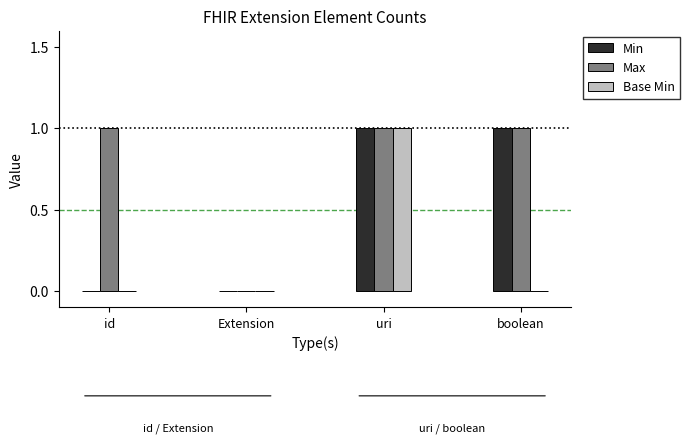

Which series has the largest total across all categories?

Max